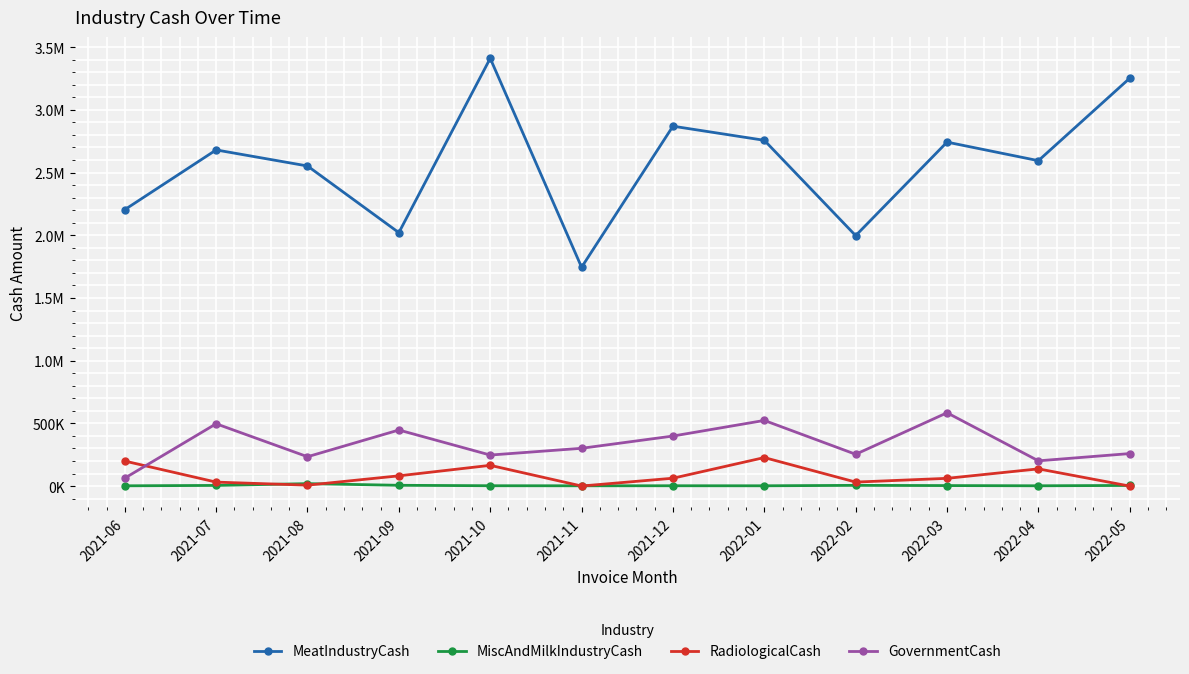

Is this an area chart (filled region under the line)?

No